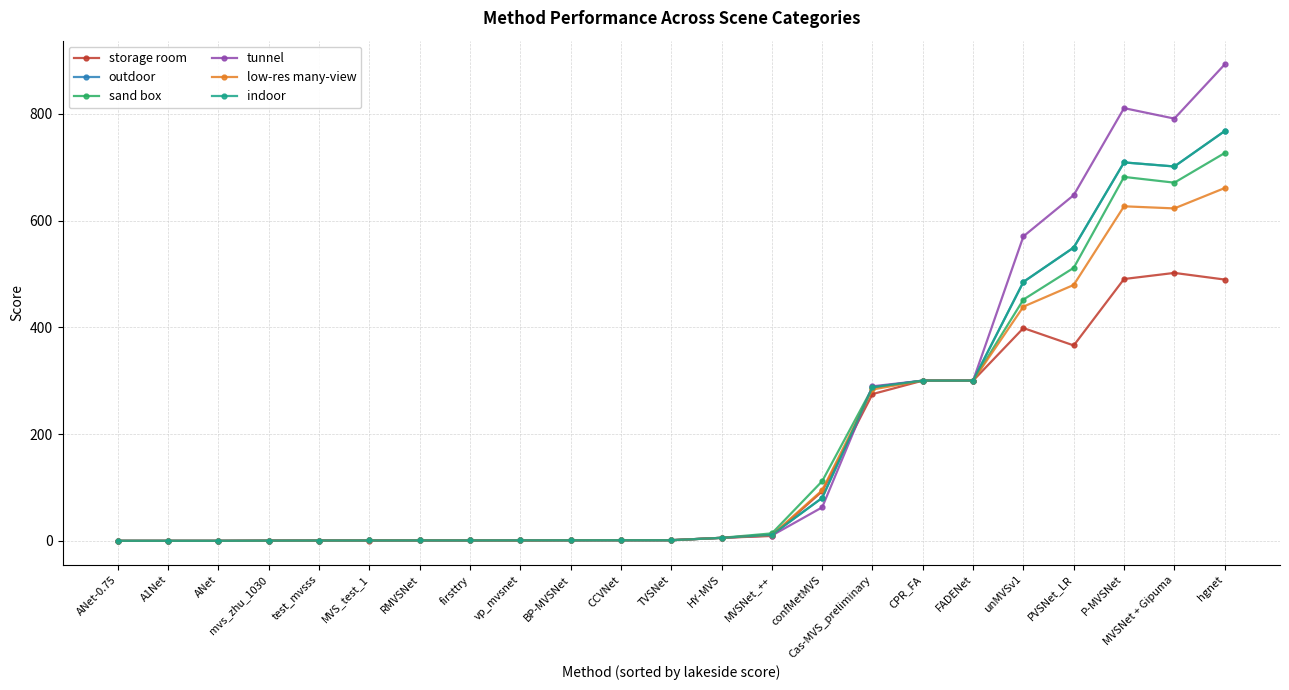

At how many categories does at least one series exceed 841?

1